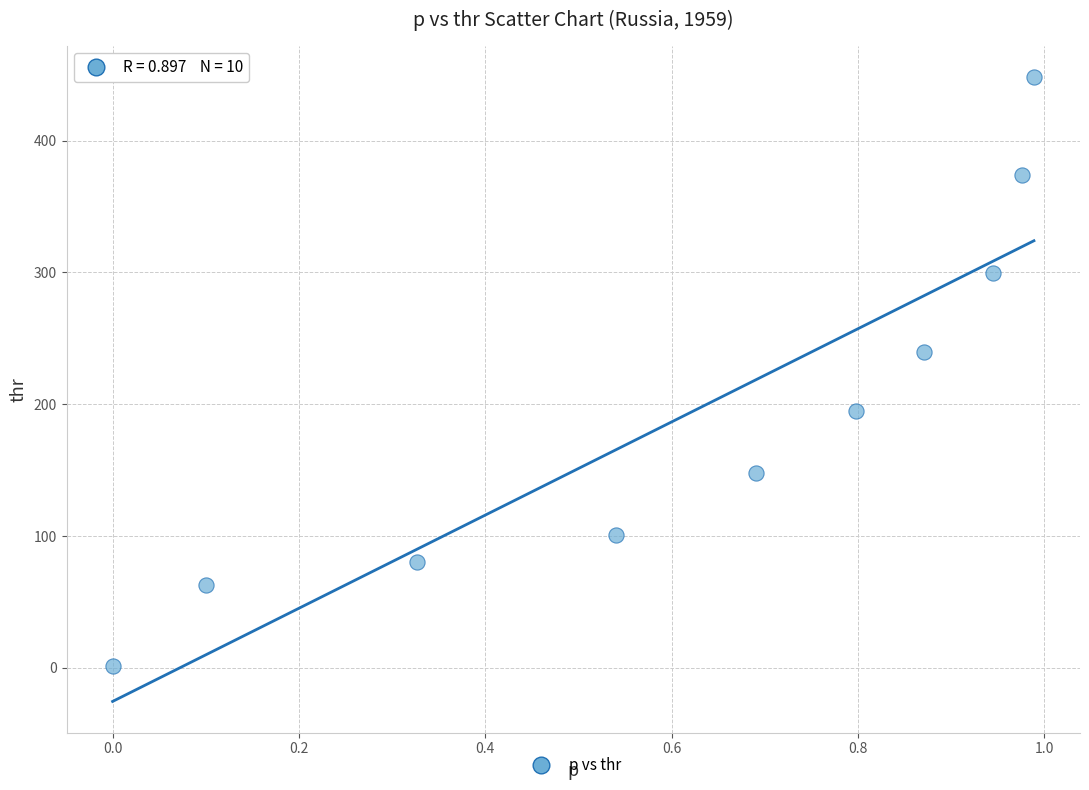

What is the range of Y values (max minus min)?

447.5